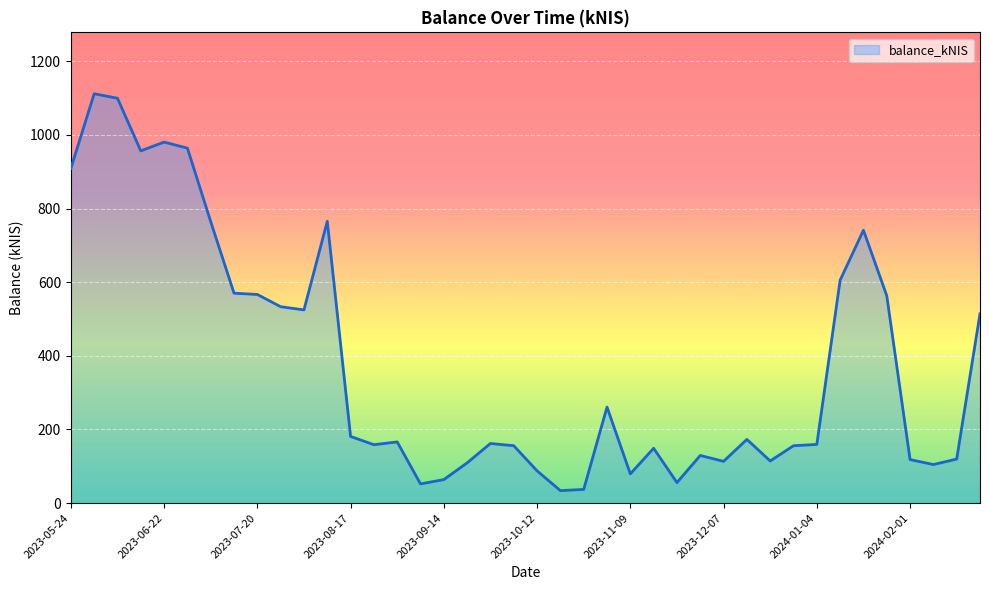

What is the maximum value shown in the chart?

1111.9